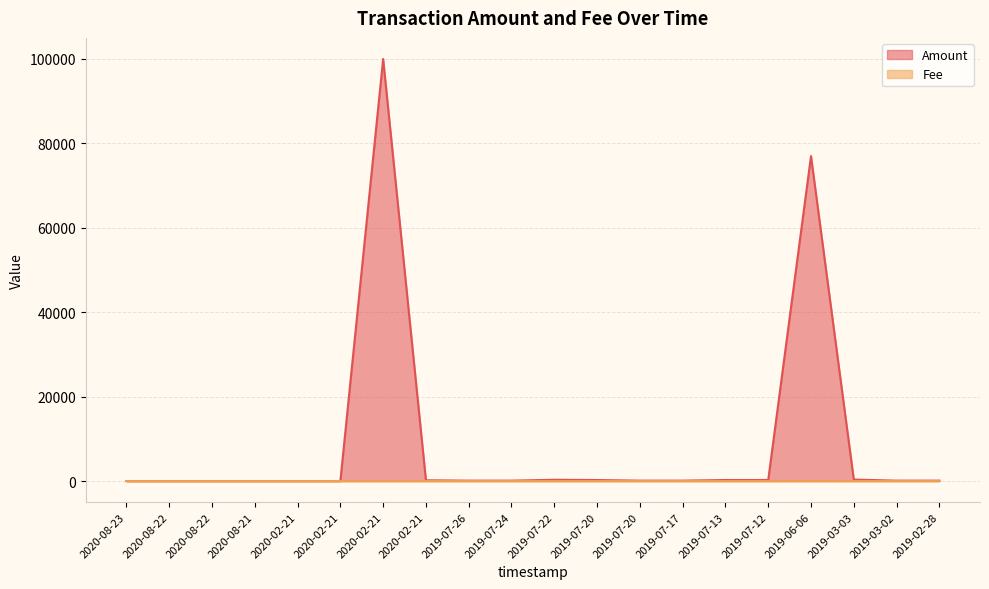

Which series changed the most between 2019-07-20 and 2019-07-13?

Amount